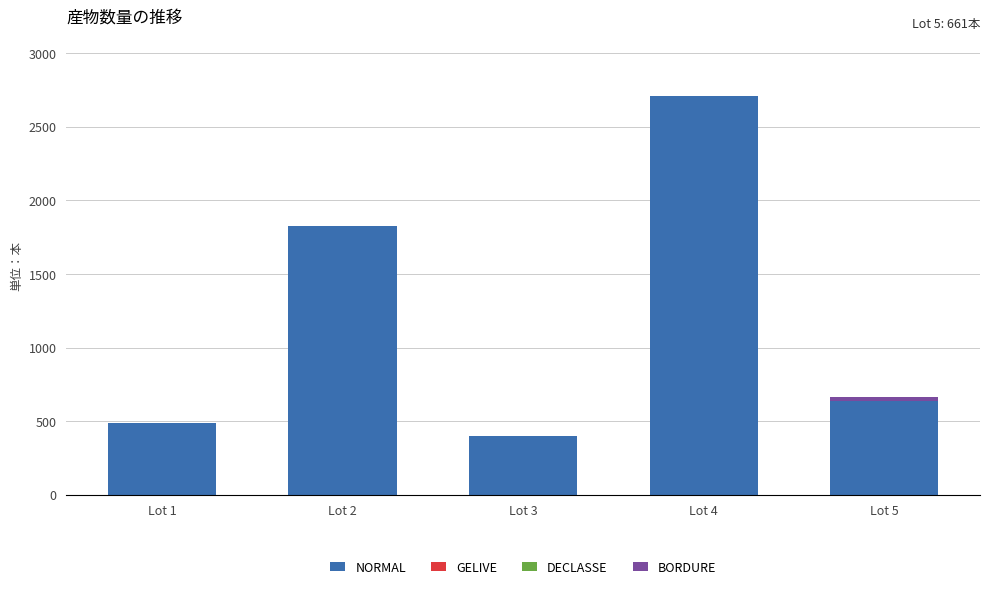

At which category is the sum across all series the highest?

Lot 4